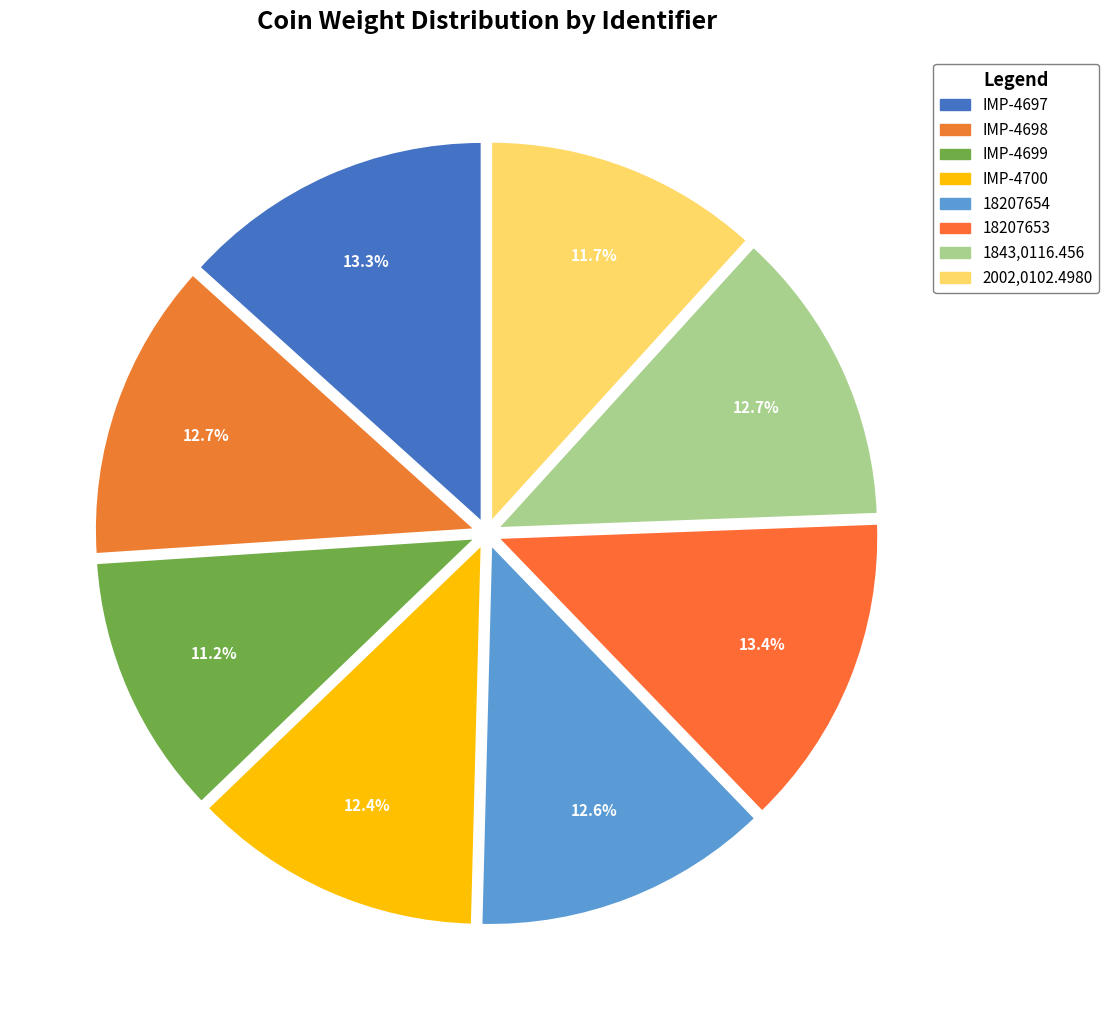

Is the sum of IMP-4697 and 2002,0102.4980 greater than half?

No